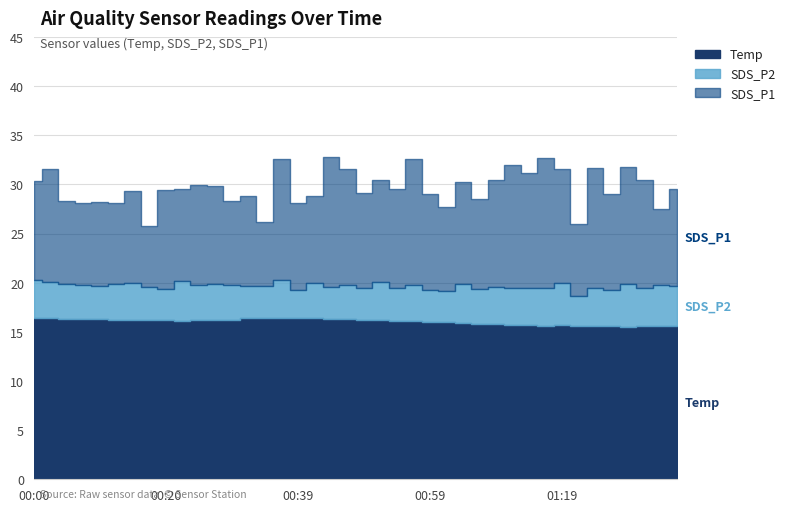

Which series has the widest spread of values?

SDS_P1